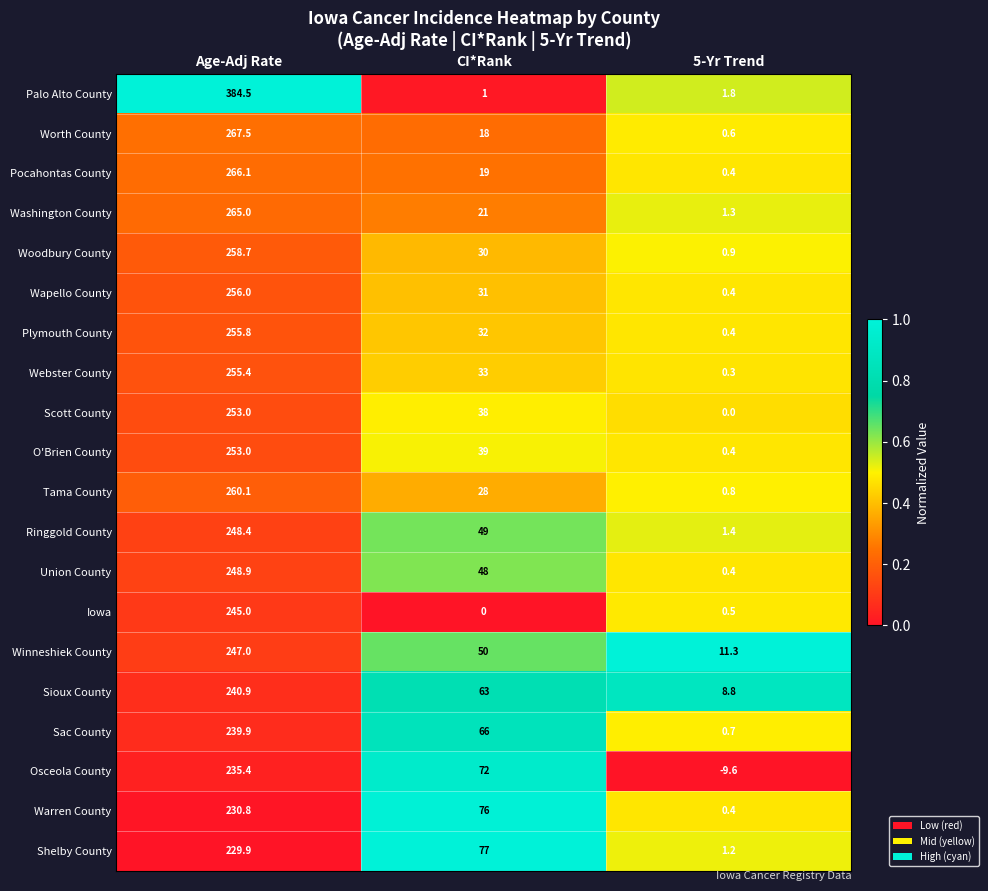

What is the approximate value of Warren County at Age-Adj Rate?

230.8